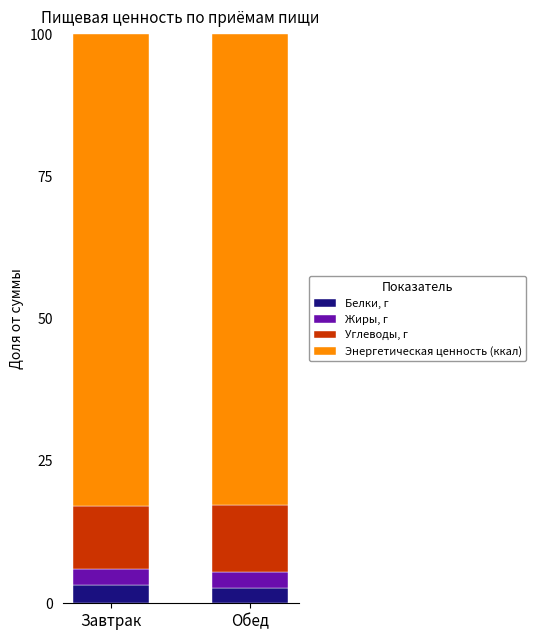

What are all the series names shown in the legend?

Белки, г, Жиры, г, Углеводы, г, Энергетическая ценность (ккал)